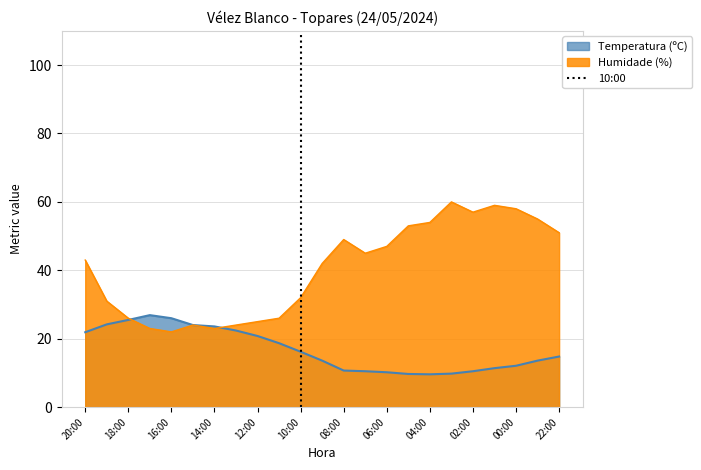

True or false: Temperatura (ºC) has a value of 26.0 at 16:00.

True